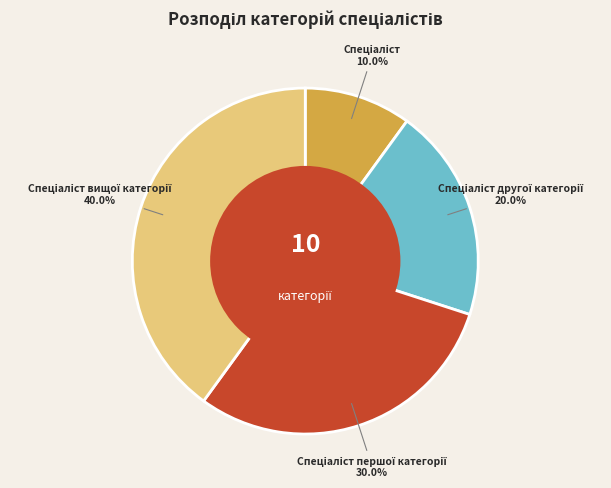

Does any single category account for the majority?

No